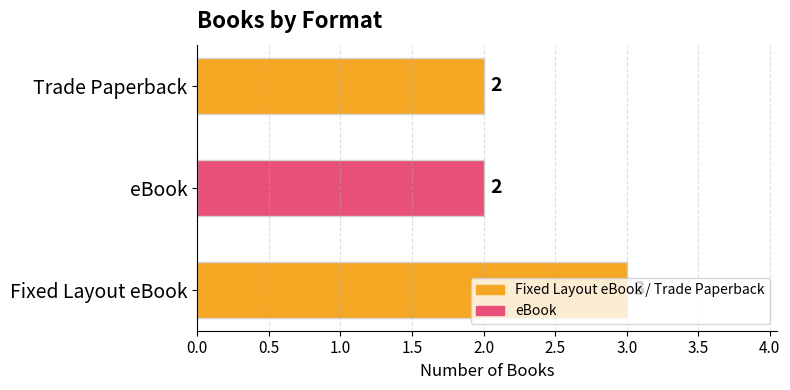

What is the ratio of the value at Trade Paperback to the value at Fixed Layout eBook?

0.7